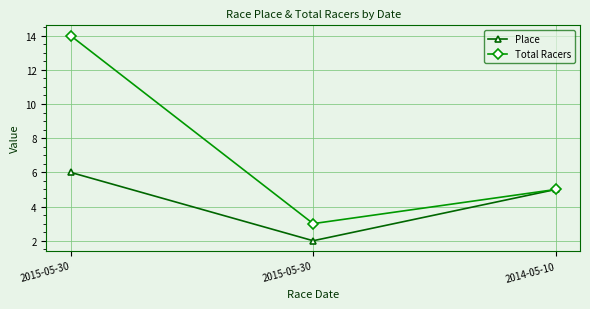

At how many categories does at least one series exceed 7?

1